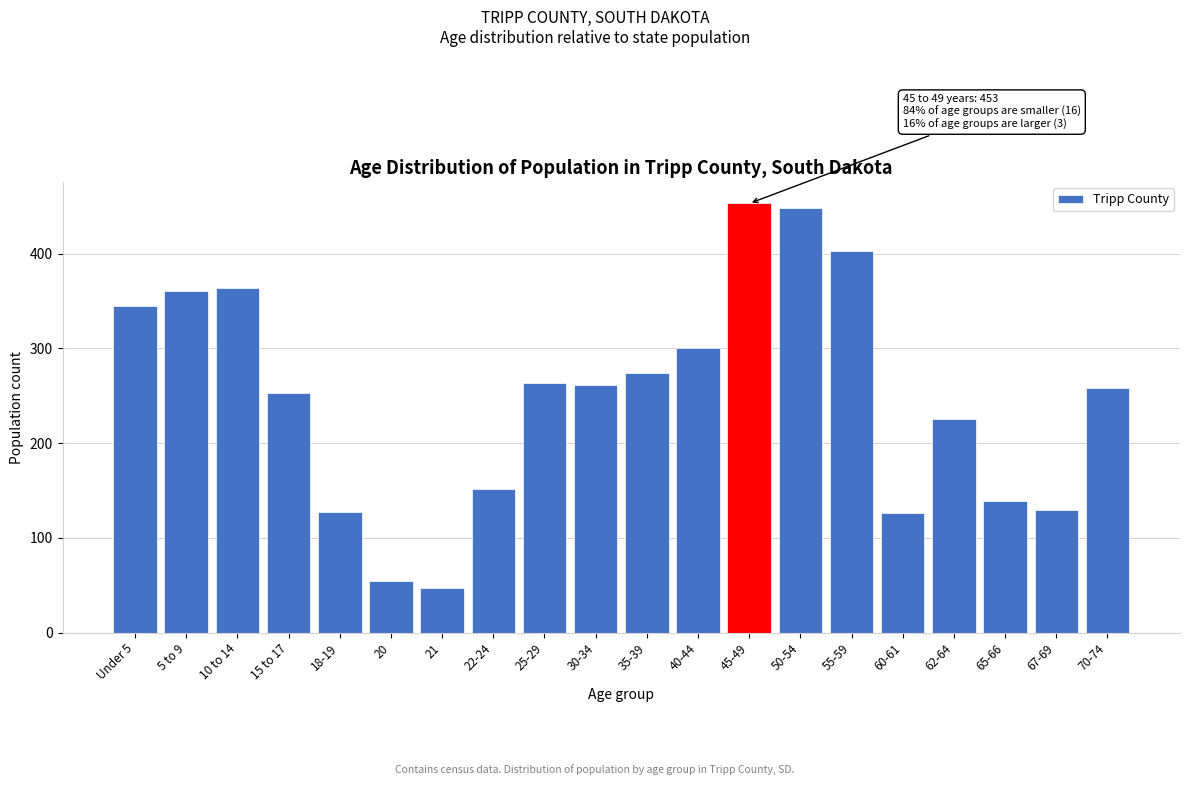

What is the label of the 13th bar from the right?

22-24